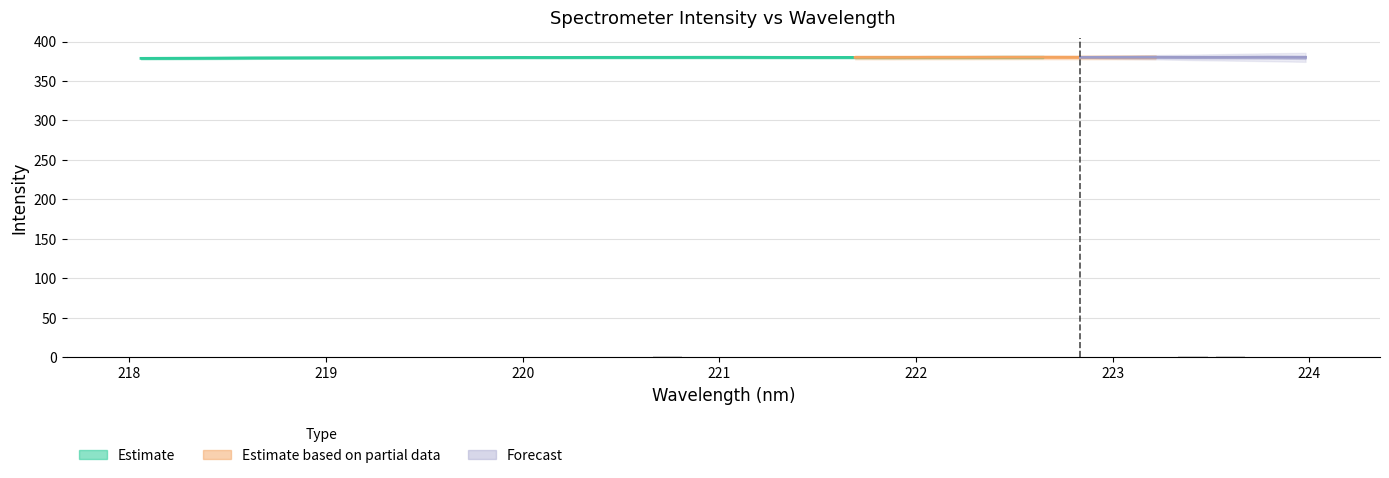

The chart shows a value of 0.8 at 218. True or false?

False